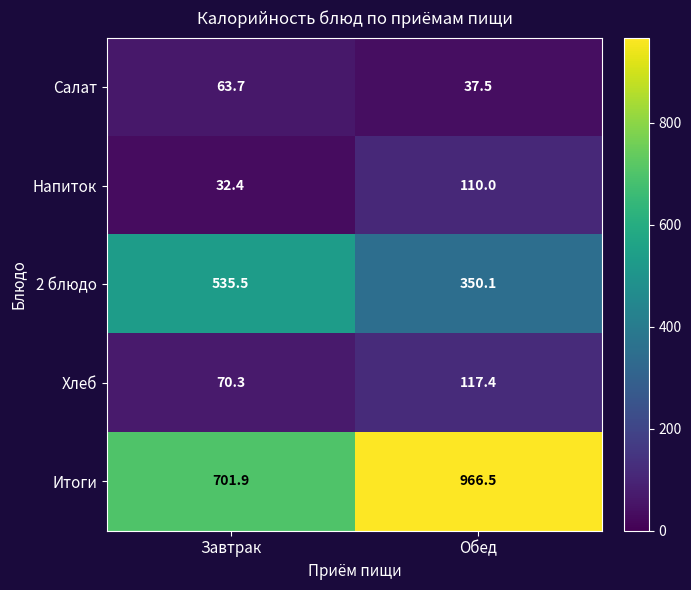

Reading left to right, transcribe all the data shown in this chart.

Салат: Завтрак=63.7	Обед=37.5
Напиток: Завтрак=32.4	Обед=110.0
2 блюдо: Завтрак=535.5	Обед=350.1
Хлеб: Завтрак=70.3	Обед=117.4
Итоги: Завтрак=701.9	Обед=966.5